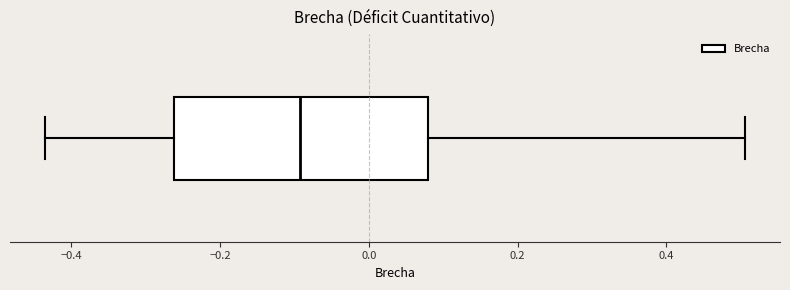

Where is the right edge of the box on the x-axis? The values are not printed on the chart, so give them approximately, as read against the axis.

0.08